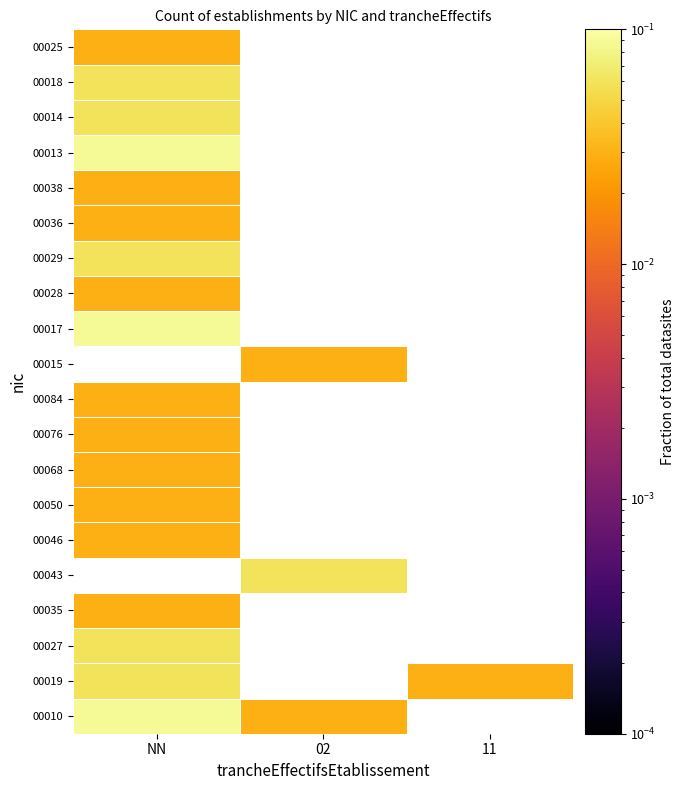

List the series in order of their peak value, lowest first.

00035, 00046, 00050, 00068, 00076, 00084, 00015, 00028, 00036, 00038, 00025, 00019, 00027, 00043, 00029, 00014, 00018, 00010, 00017, 00013